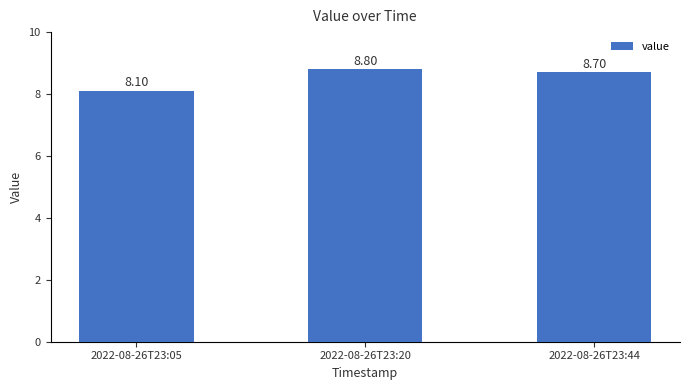

Rank the categories by value from highest to lowest.

2022-08-26T23:20, 2022-08-26T23:44, 2022-08-26T23:05